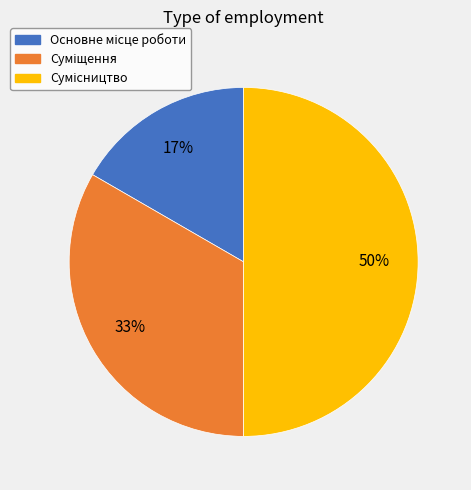

To the nearest percent, what is the difference between the largest and smallest slice percentages?

33%